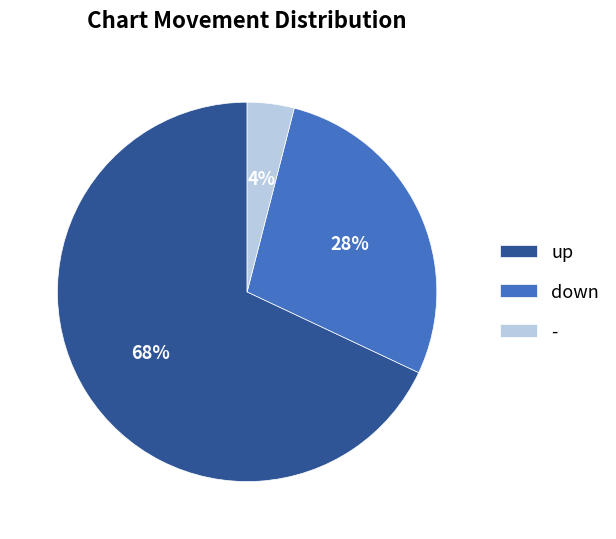

Which category has the biggest portion of the pie?

up